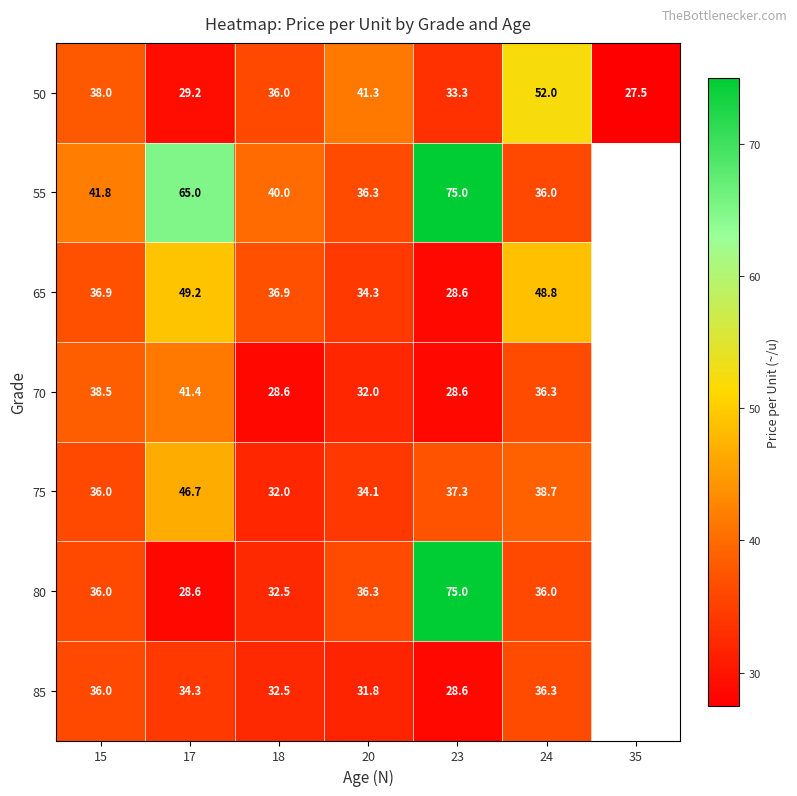

The 85 series shows 48.3 at 18. True or false?

False